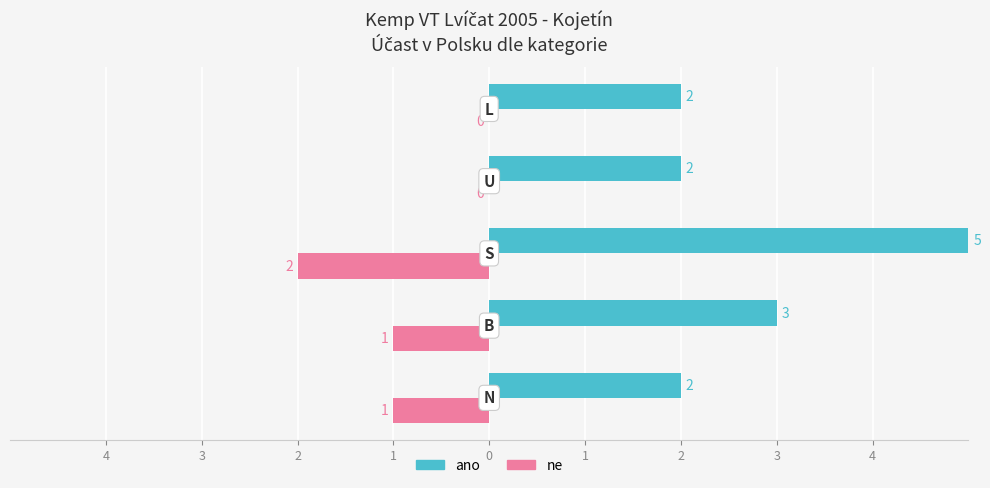

What are all the series names shown in the legend?

ano, ne